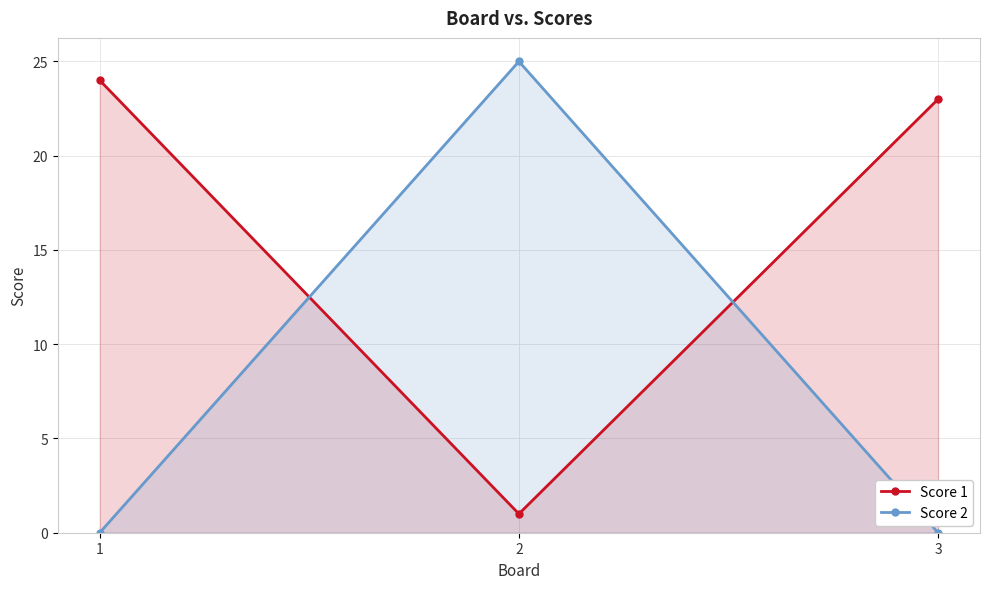

At how many categories does at least one series exceed 13?

3